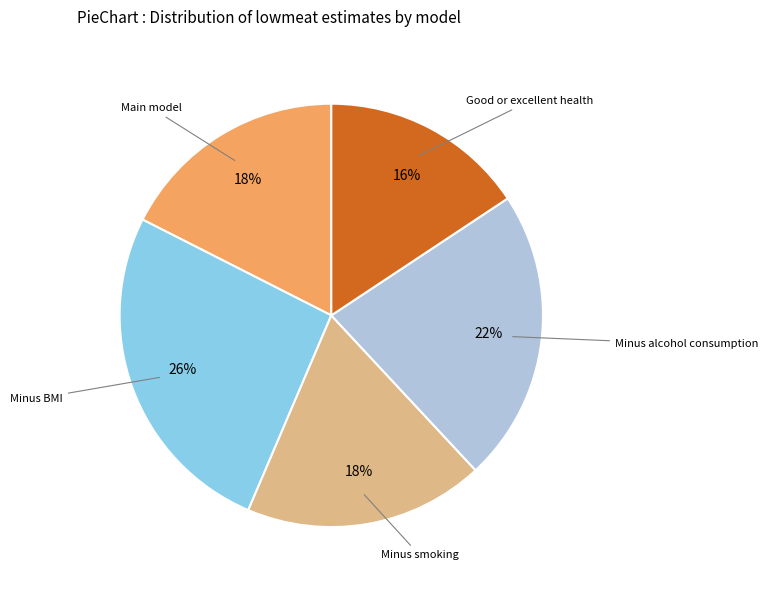

To the nearest percent, what is the average slice percentage?

20%